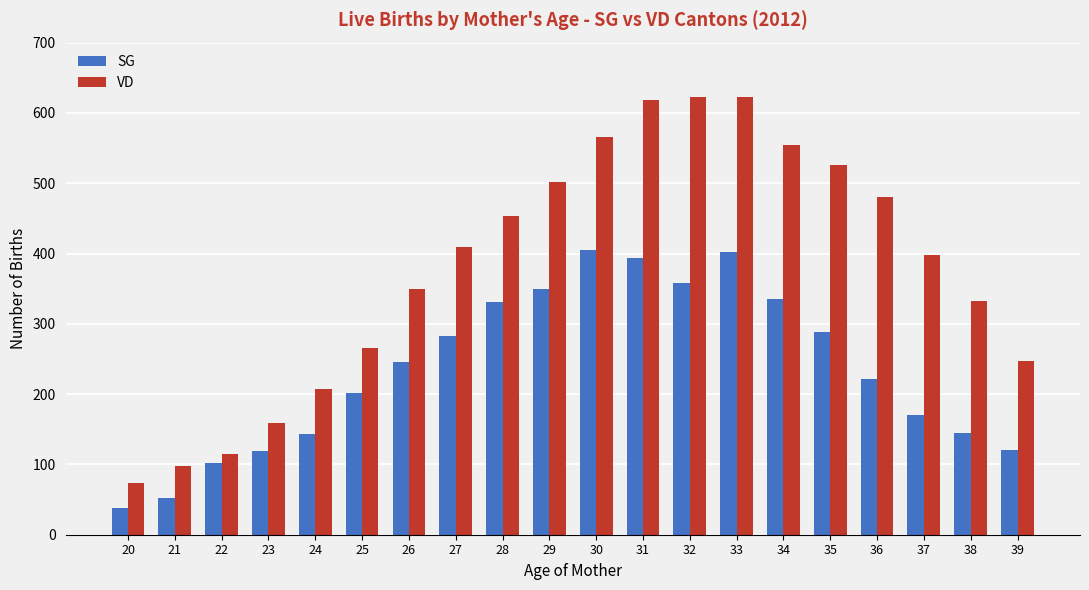

How many data points in SG are less than 246?

10